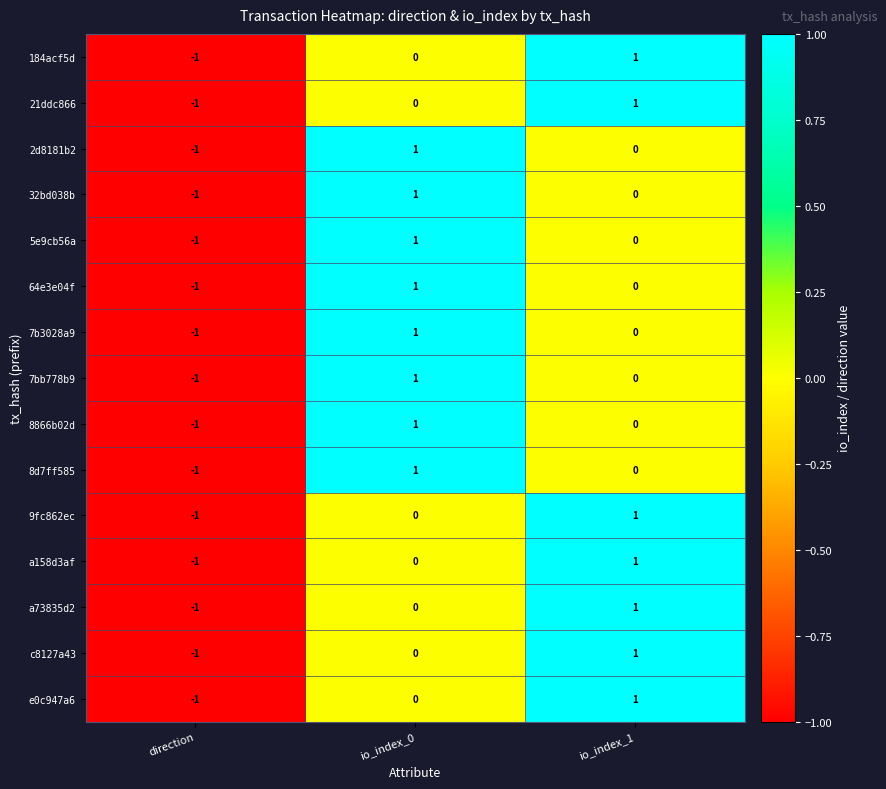

True or false: 32bd038b has a value of 1 at io_index_0.

True